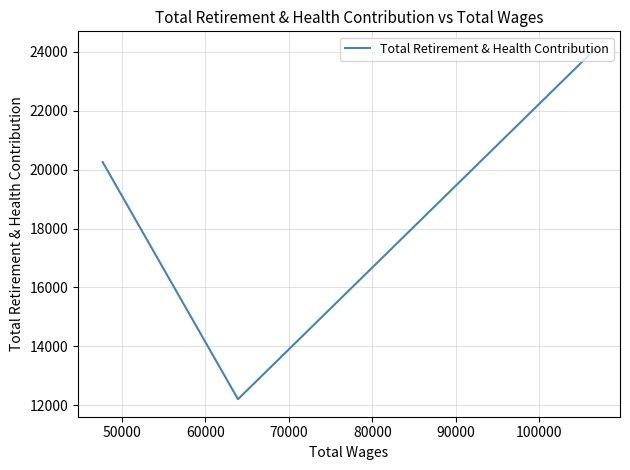

True or false: the data shows 13151 at 40000.

False